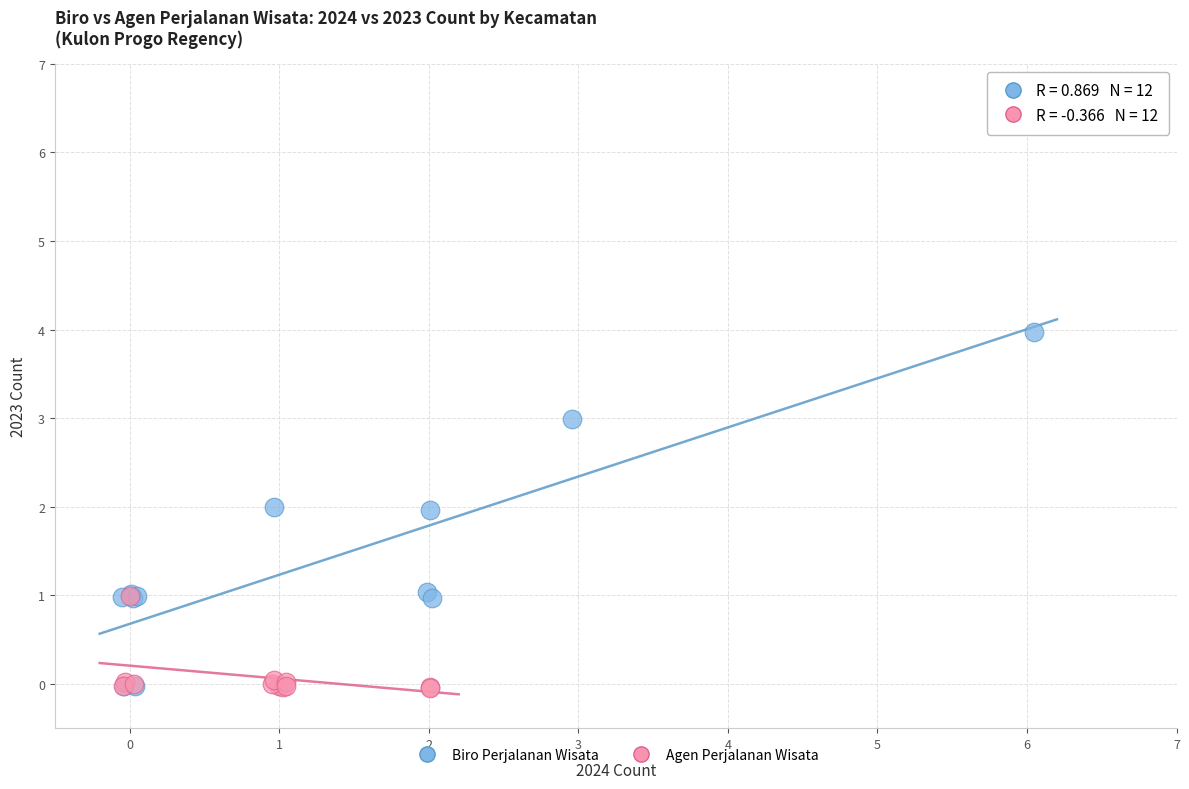

Which series contains the highest Y value?

Biro Perjalanan Wisata